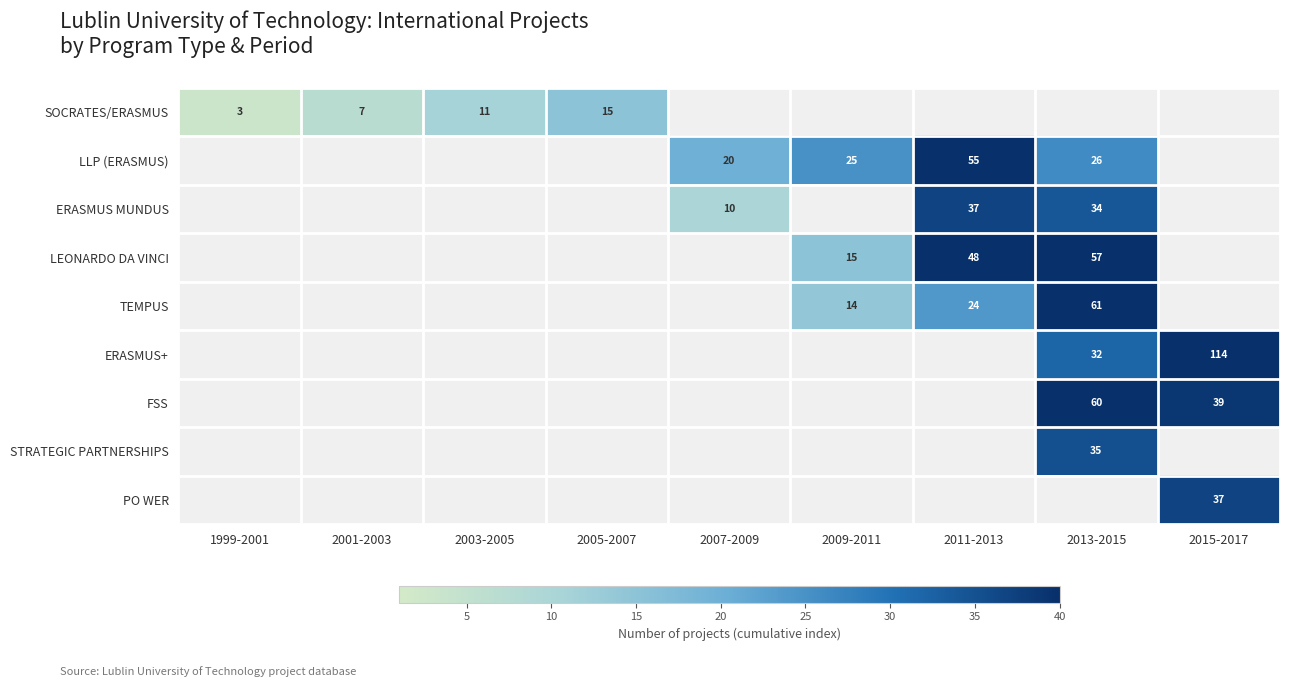

What is the maximum value shown in the chart?

114.0